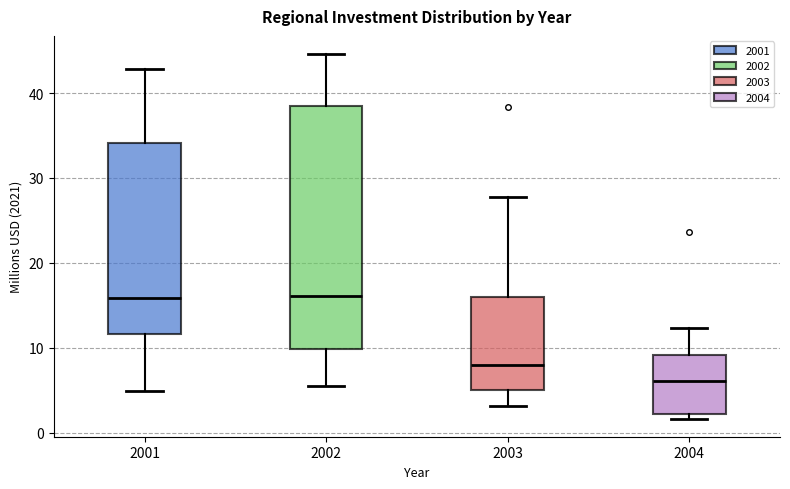

Which box is the tallest, from its lower edge to its upper edge?

2002